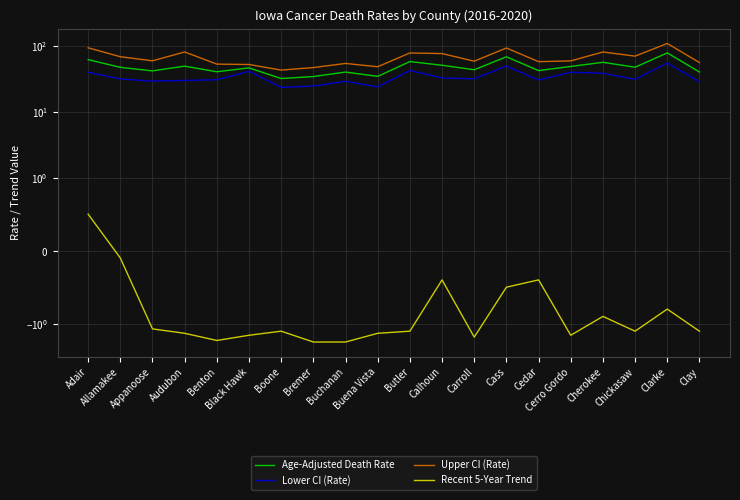

The value of Age-Adjusted Death Rate at Calhoun is 51.4. True or false?

True